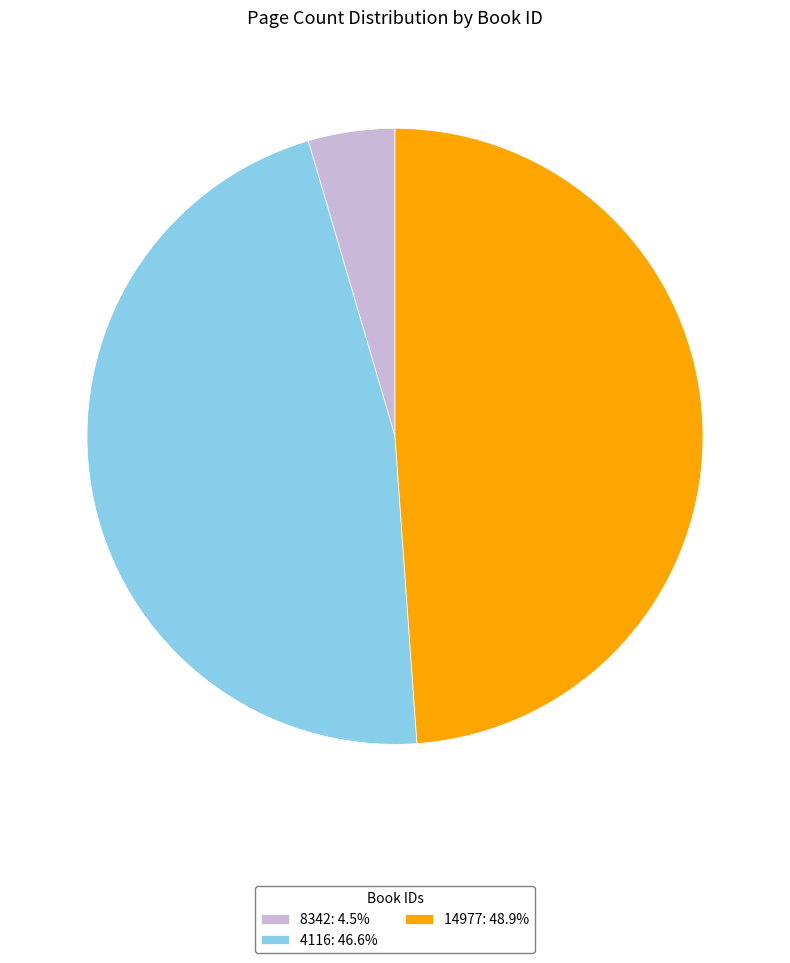

Is the sum of 8342: 4.5% and 4116: 46.6% greater than half?

Yes